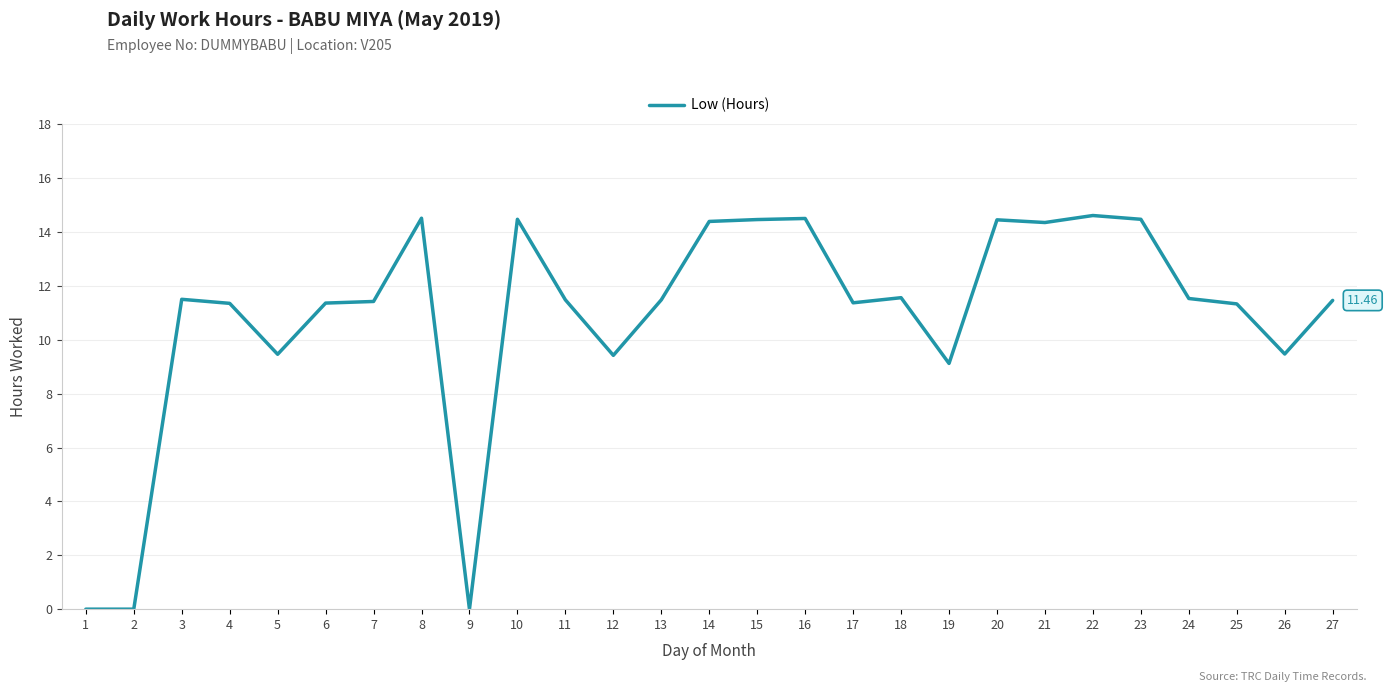

Between 19 and 20, which is larger?

20